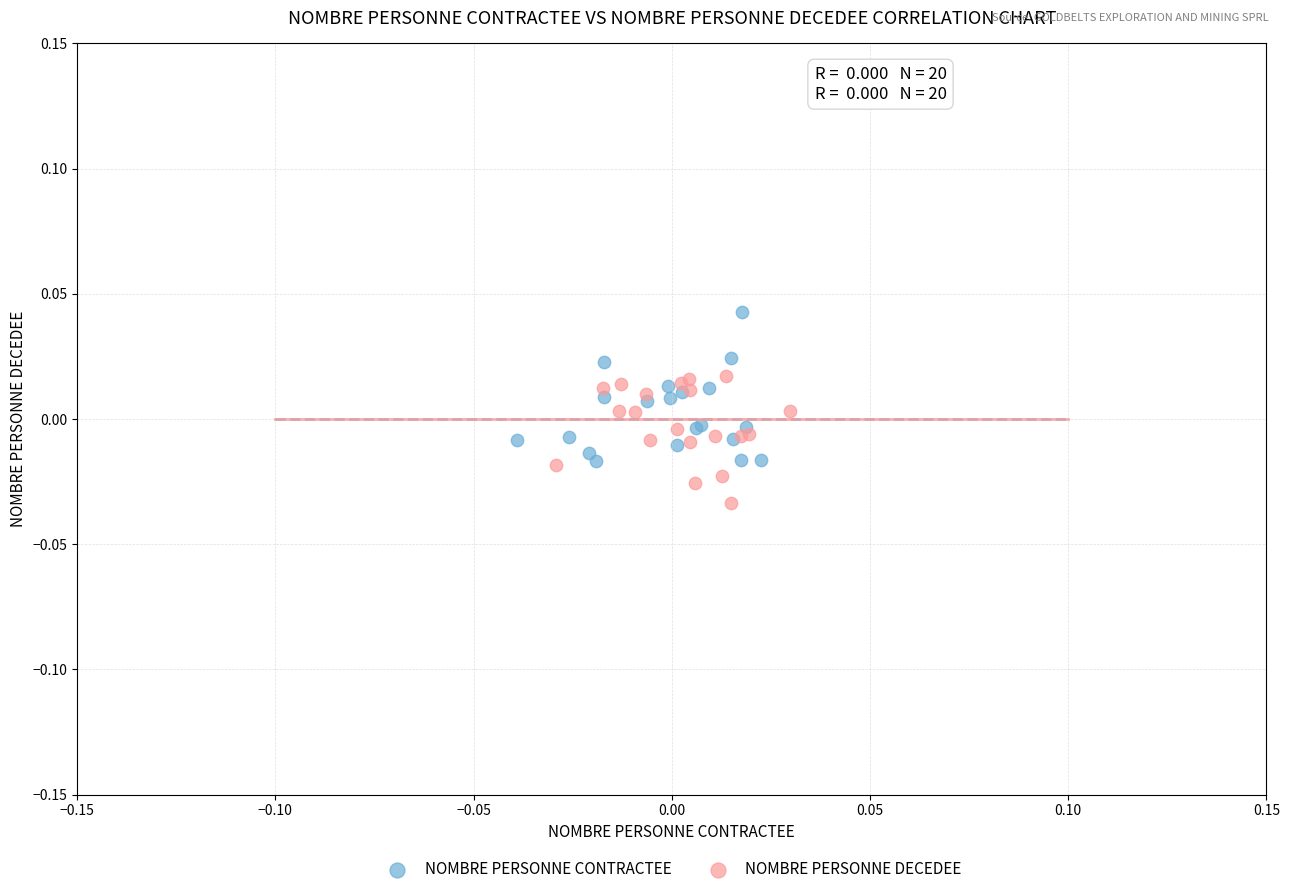

Which series reaches the minimum Y coordinate?

NOMBRE PERSONNE DECEDEE